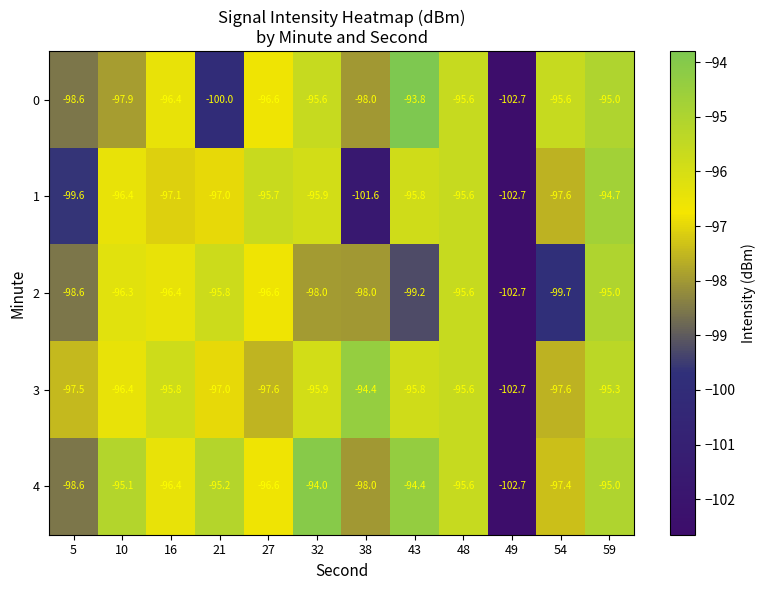

Which category has the highest value across all series?

43